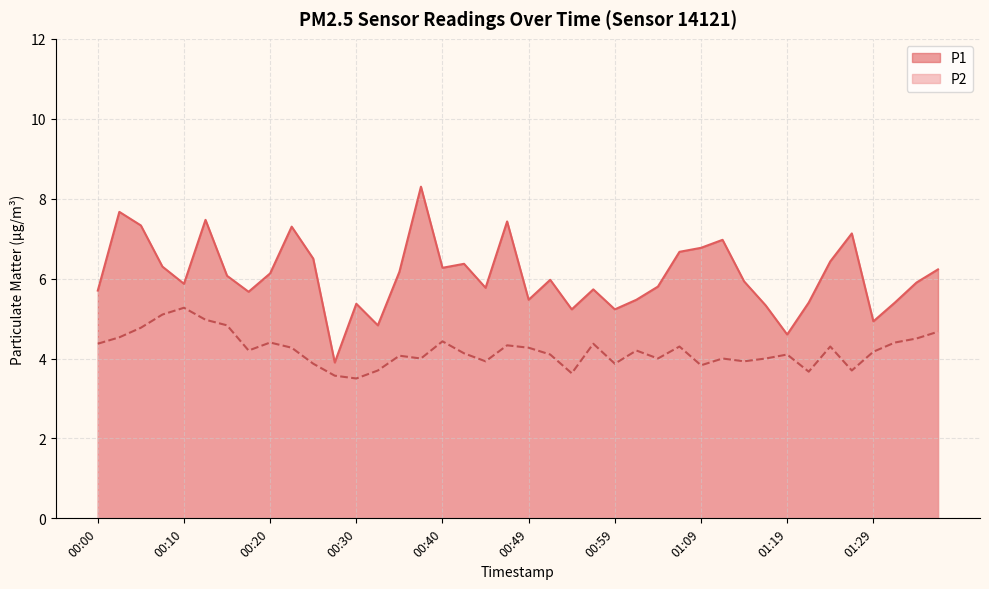

What position from the right is 00:42?

23